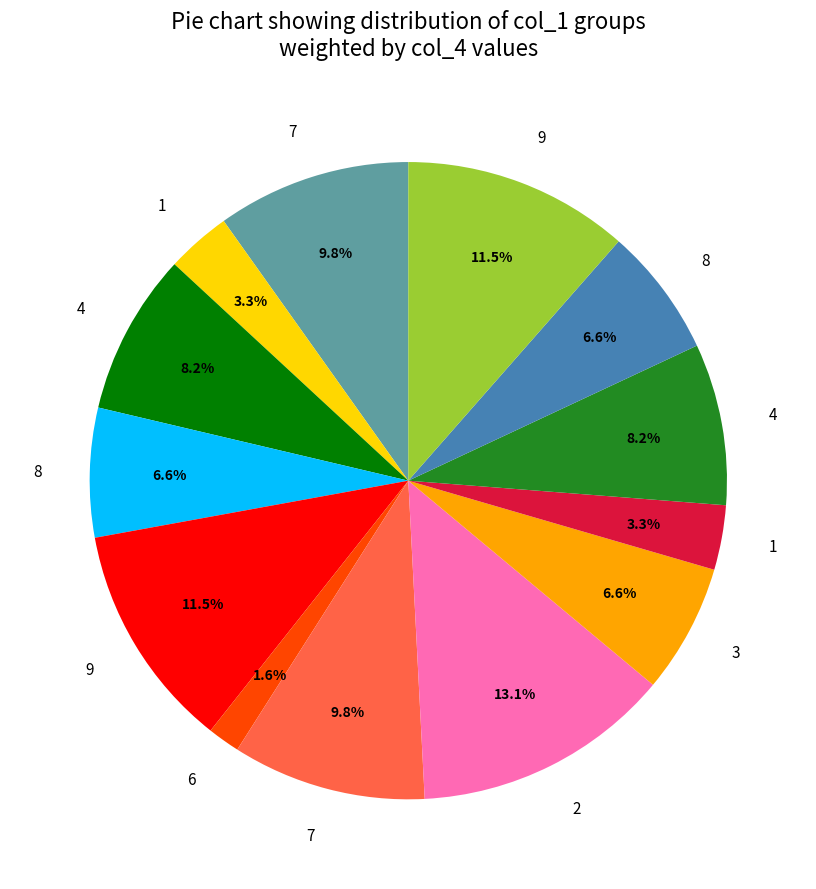

Is there any slice that represents more than half of the pie?

No